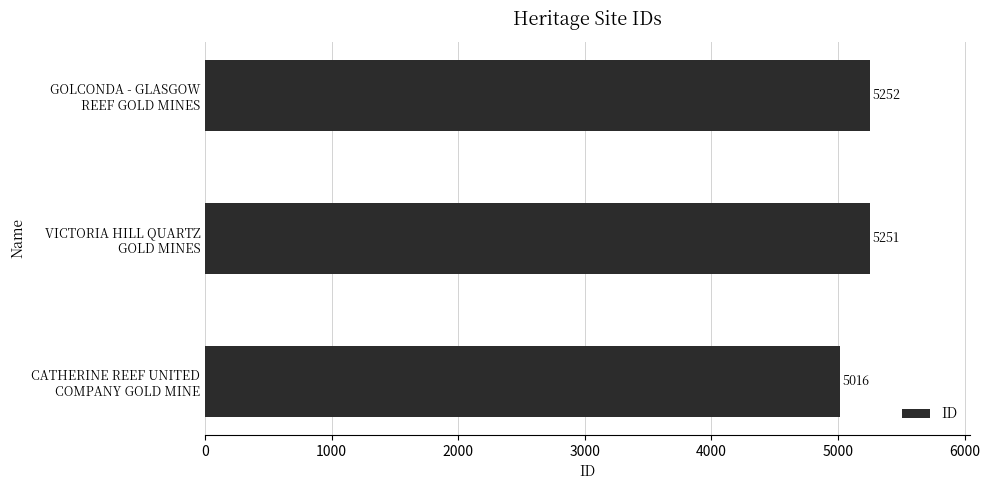

What is the average value?

5173